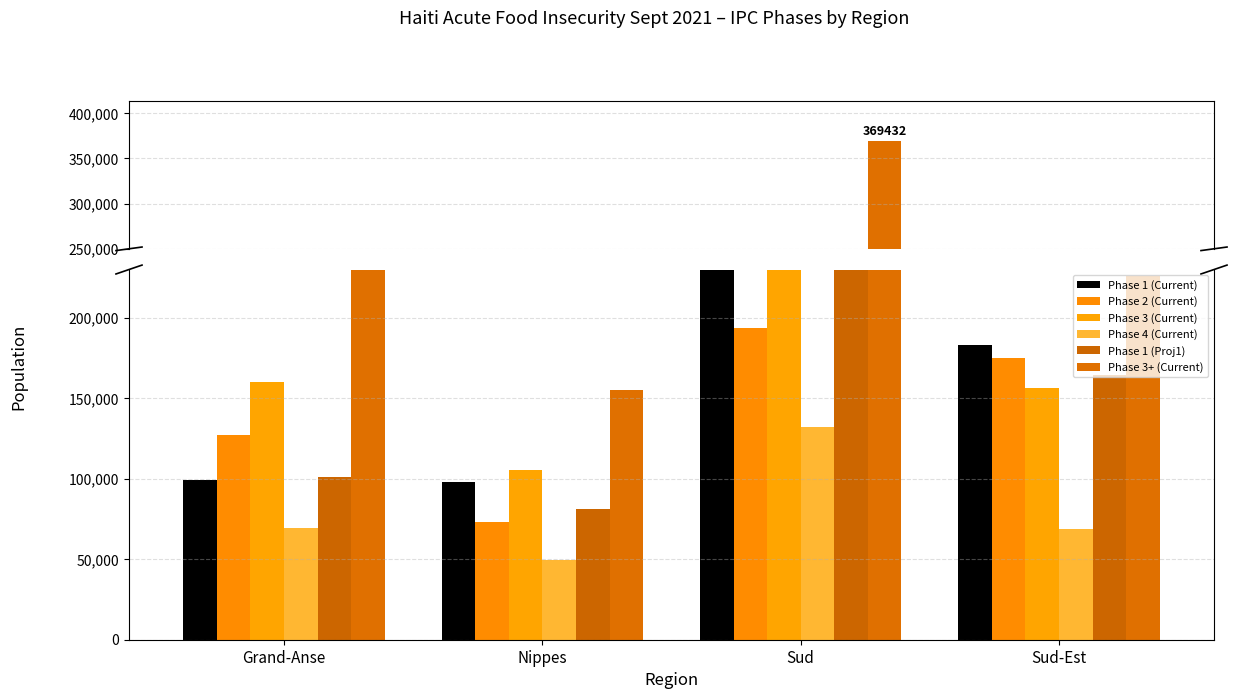

Rank the series at Grand-Anse from highest to lowest value.

Phase 3+ (Current), Phase 3 (Current), Phase 2 (Current), Phase 1 (Proj1), Phase 1 (Current), Phase 4 (Current)